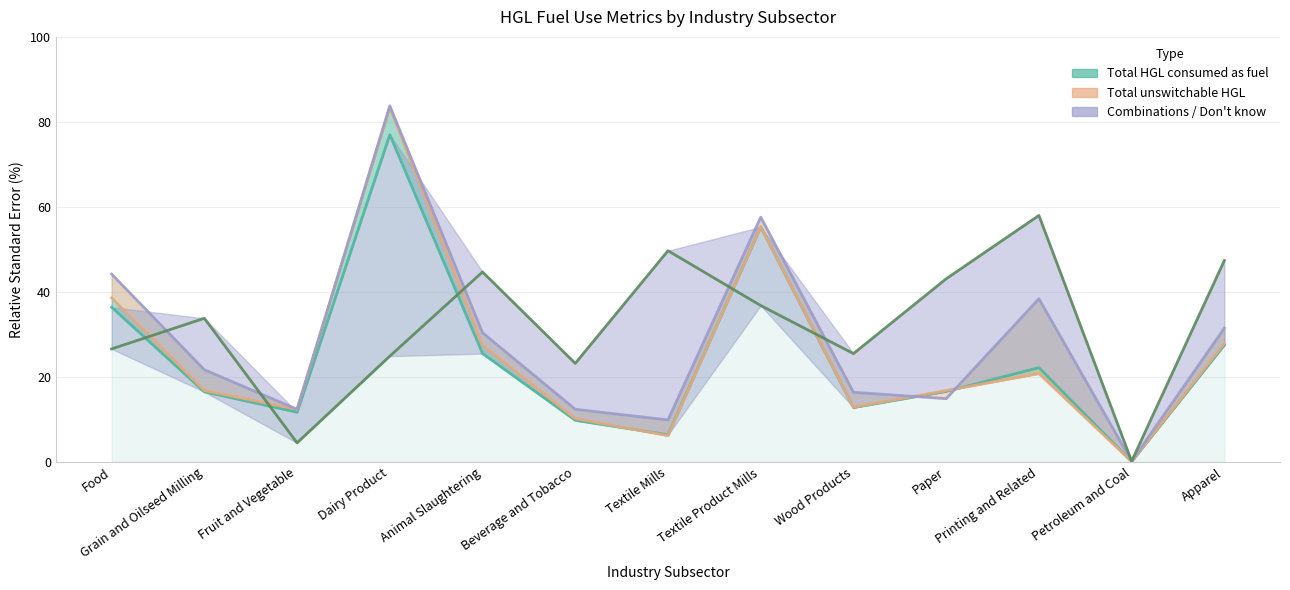

True or false: Equipment not capable (col_4) has more than 0 interior local peaks.

True